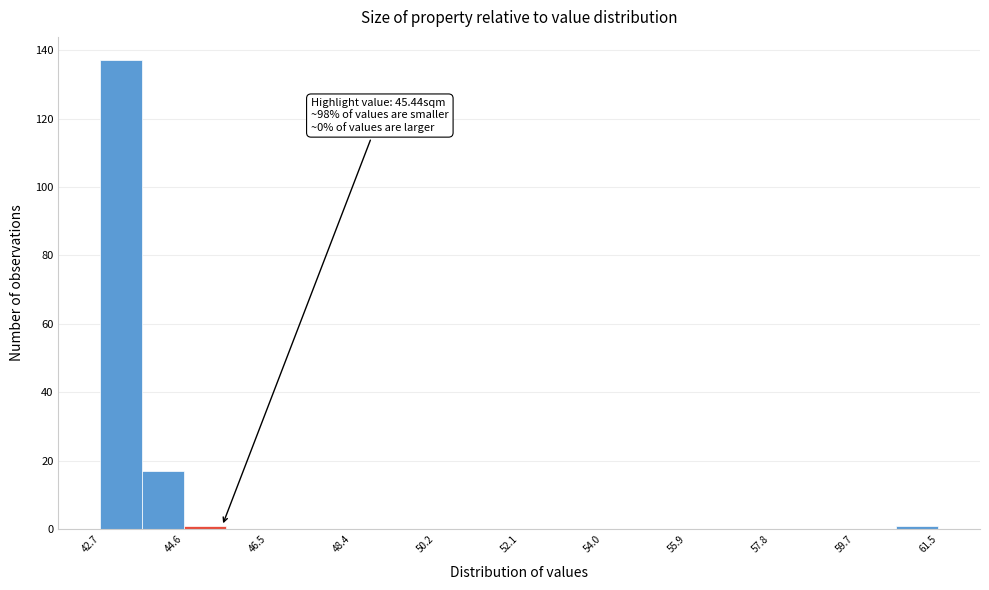

Which range on the x-axis has the tallest bar?

42.8 to 43.6